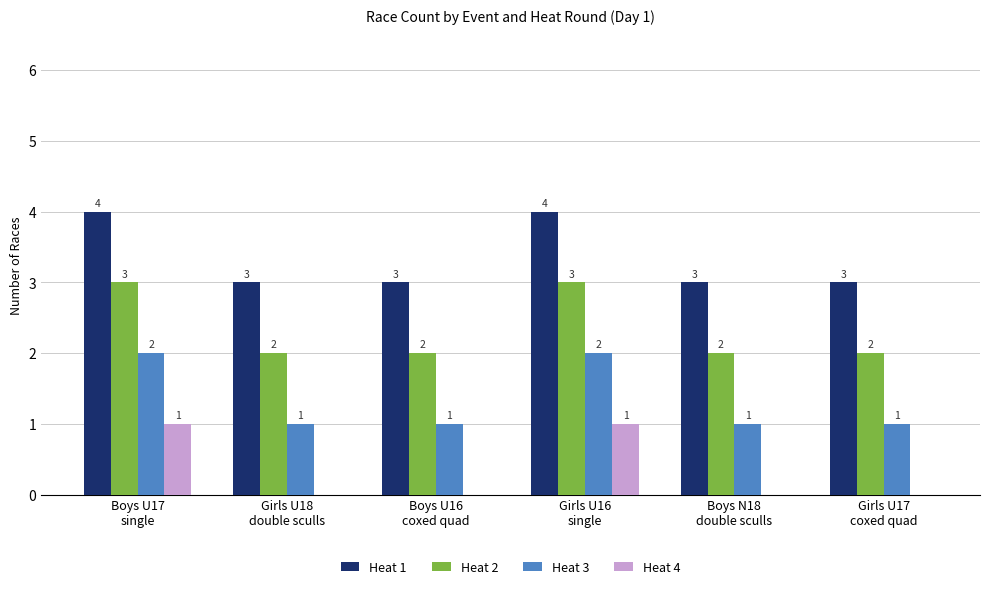

What is the sum of all Heat 1 values?

20